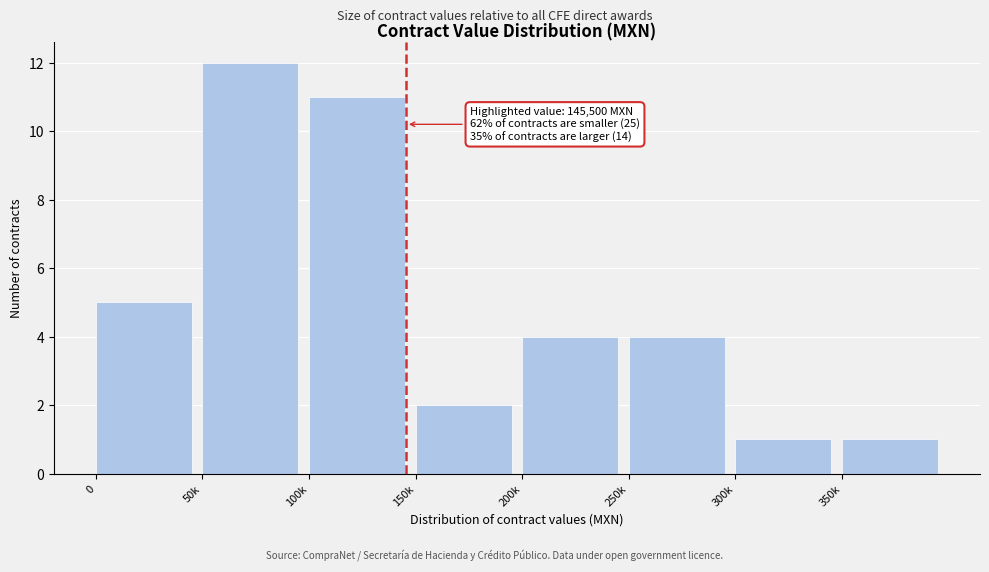

Reading right to left, list all the values displayed in this chart.

350k=1	300k=1	250k=4	200k=4	150k=2	100k=11	50k=12	0=5